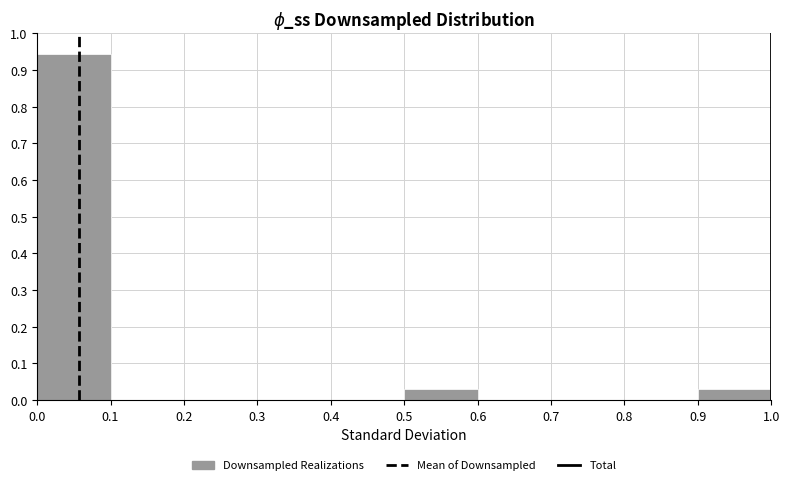

Which range on the x-axis has the tallest bar?

0.0 to 0.1